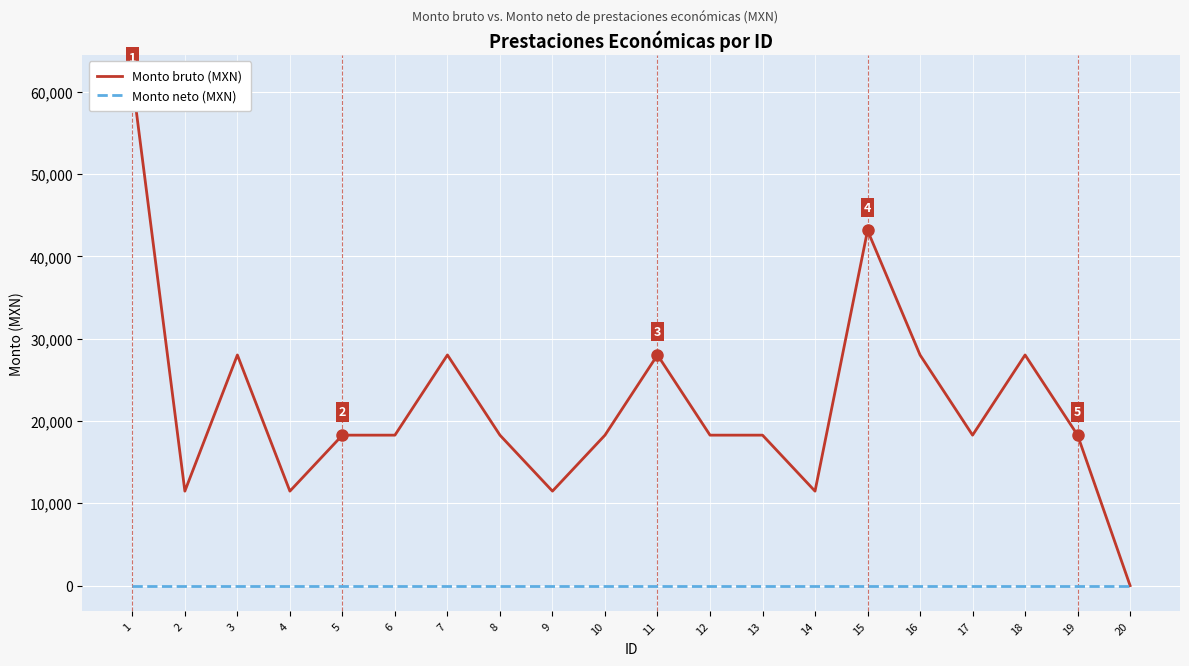

Which series has the largest range (max minus min)?

Monto bruto (MXN)